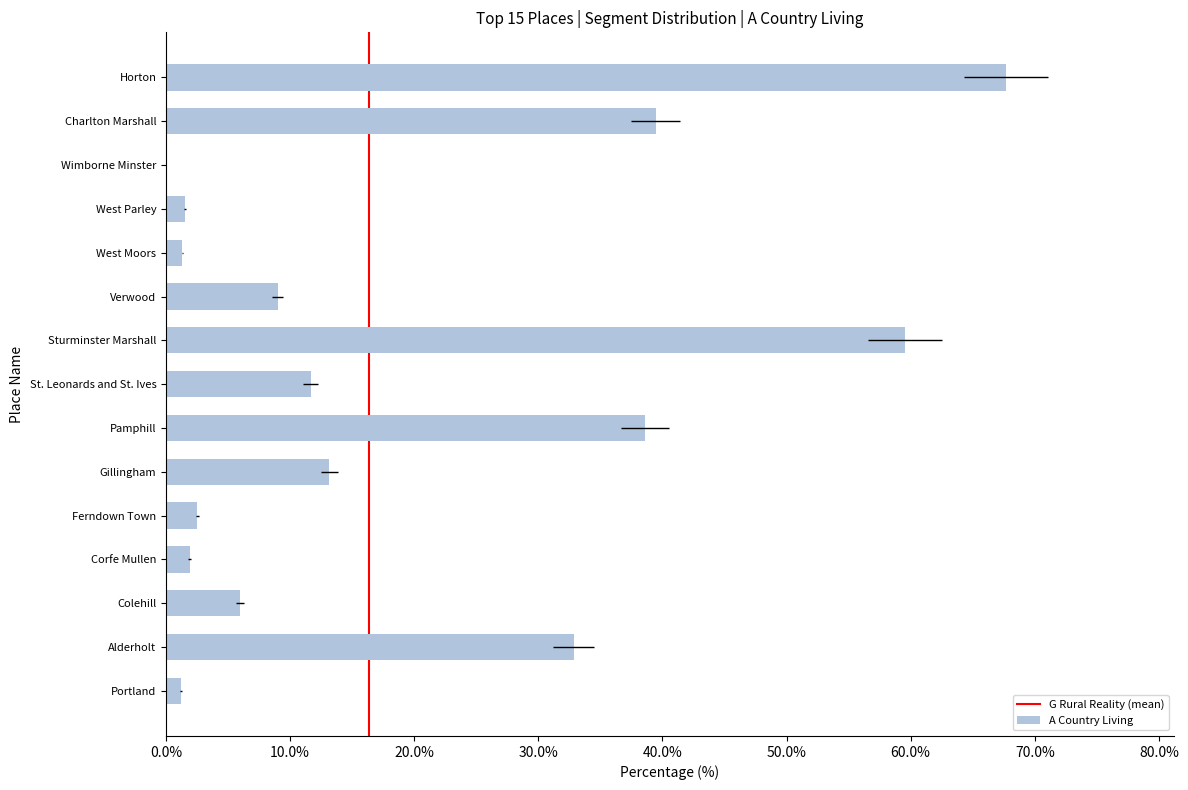

Between West Moors and Portland, which is larger?

West Moors